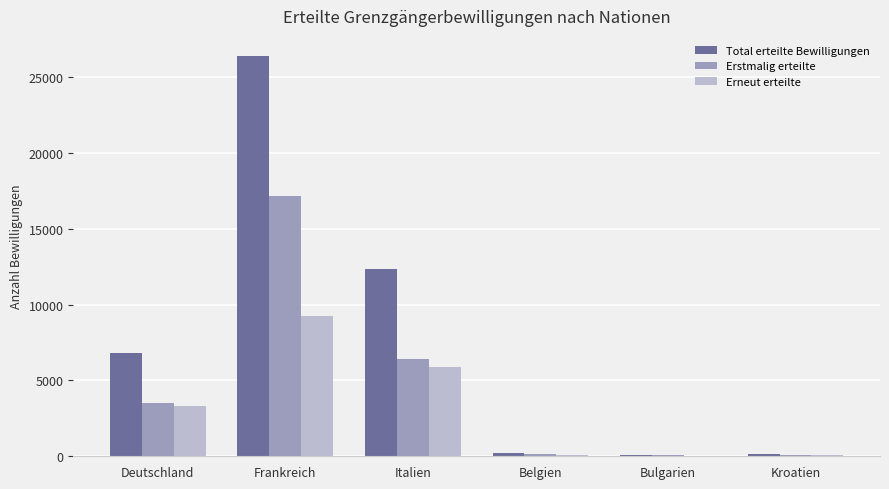

What are all the series names shown in the legend?

Total erteilte Bewilligungen, Erstmalig erteilte, Erneut erteilte